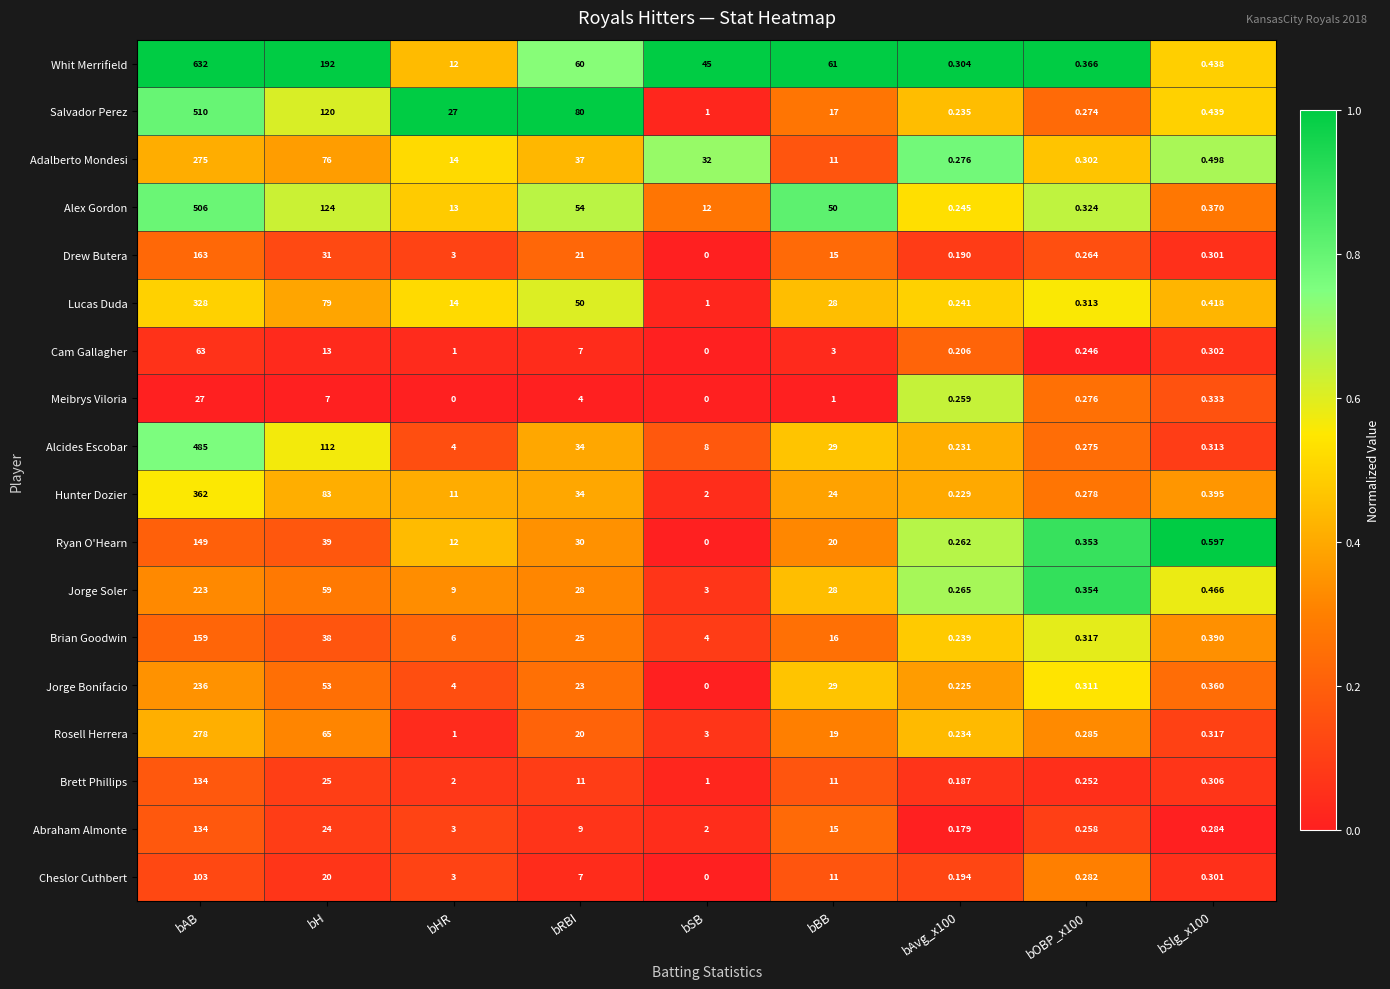

Between bRBI and bSB, which series saw the biggest shift?

Salvador Perez